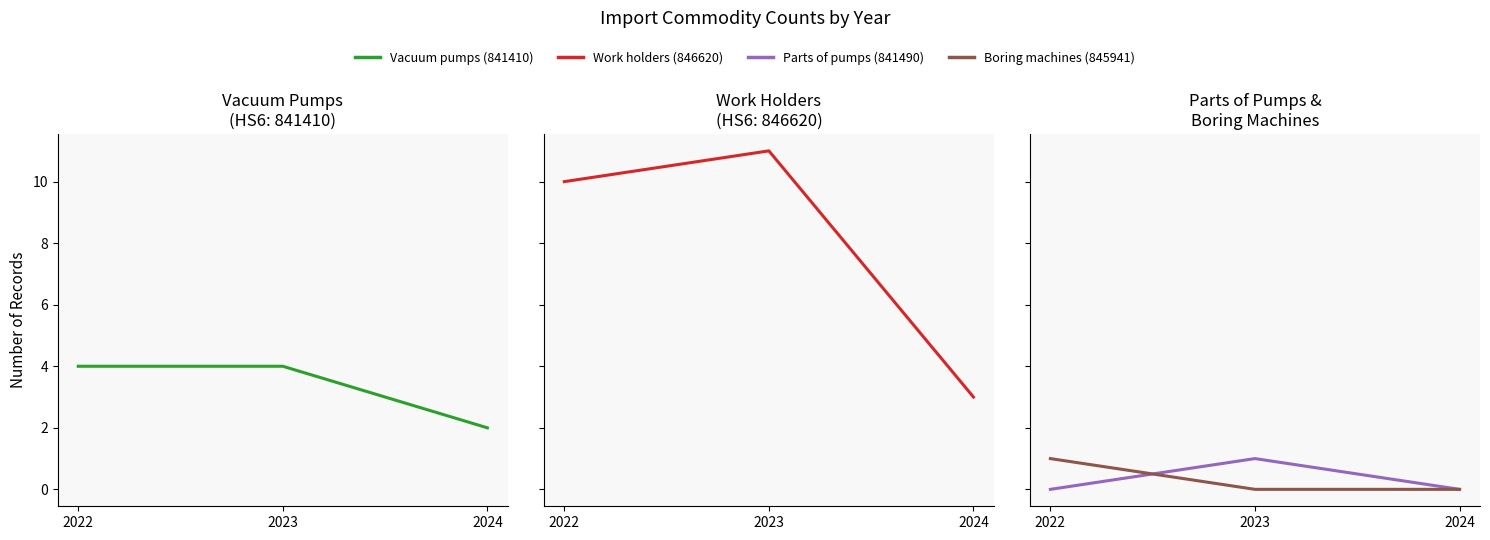

Between 2022 and 2024, which series saw the biggest shift?

Work holders (846620)